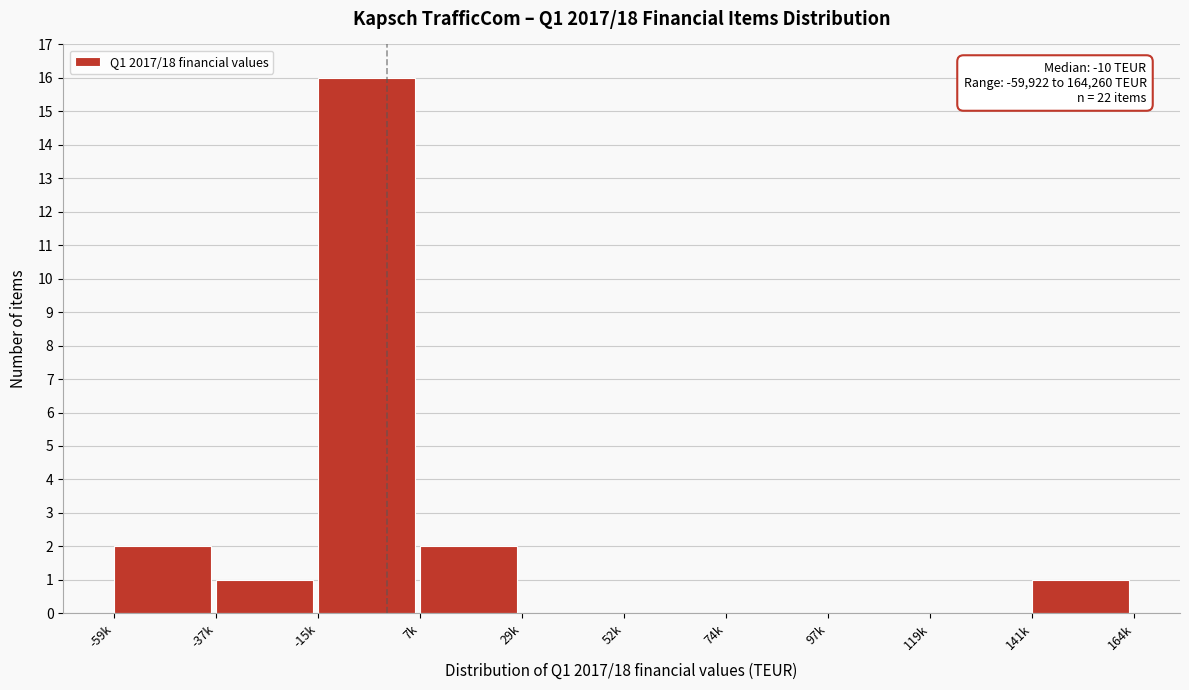

Reading left to right, list all the values displayed in this chart.

-59k=2	-37k=1	-15k=16	7k=2	29k=0	52k=0	74k=0	97k=0	119k=0	141k=1